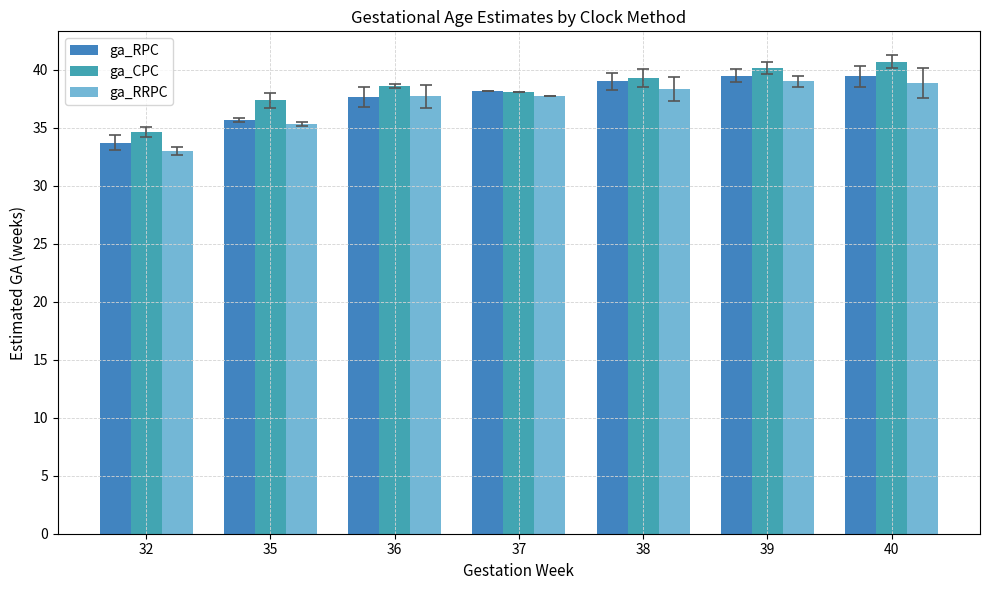

What is the spread (max minus min) of values at 40?

1.8